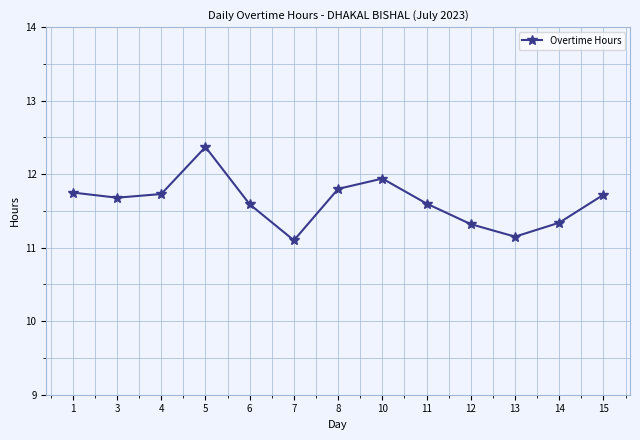

What is the value of the 13th point from the left?

11.7